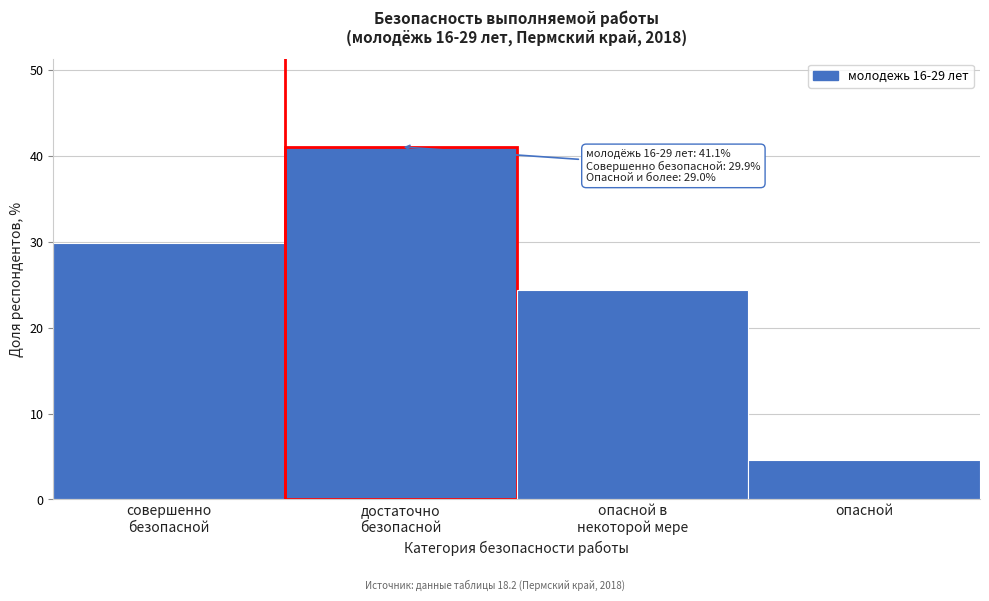

Reading left to right, transcribe all the data shown in this chart.

29.9	41.1	24.4	4.6